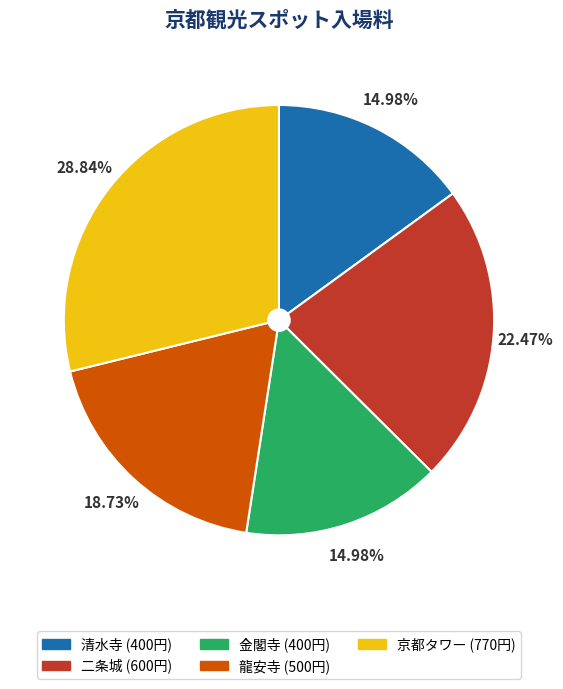

What is the largest slice in the pie chart?

京都タワー